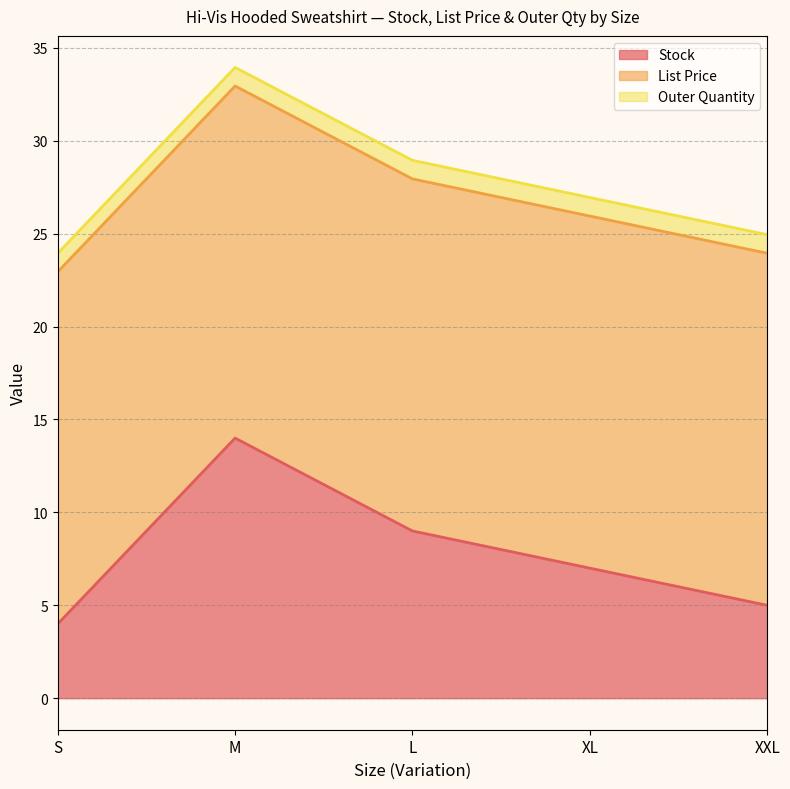

List the series in order of their peak value, lowest first.

Outer Quantity, Stock, List Price